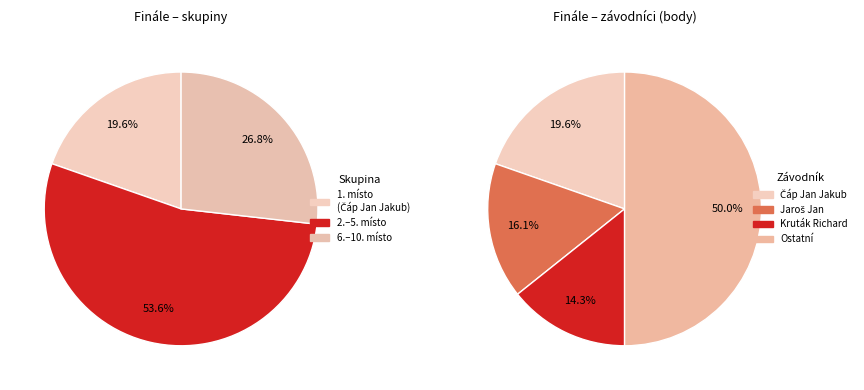

Is it true that Čáp Jan Jakub is 31% of the pie?

False